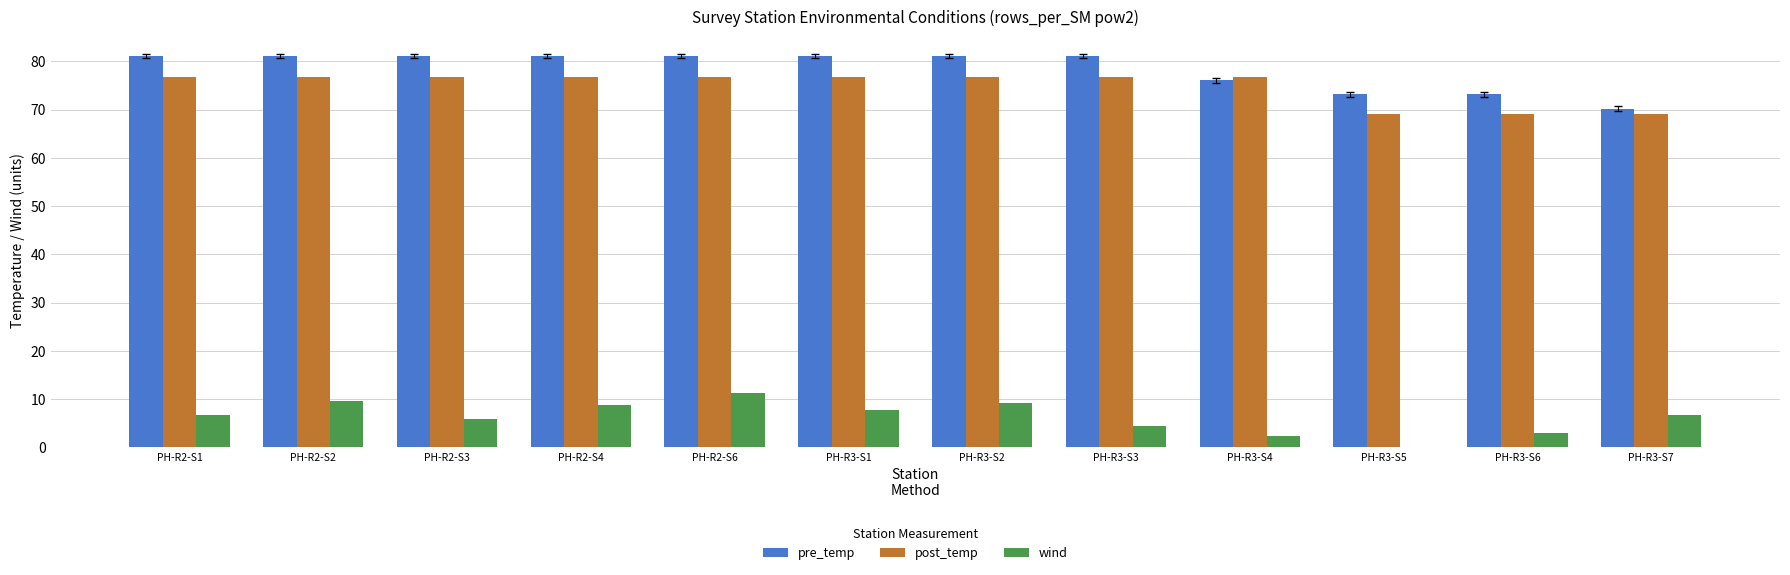

Are the bars horizontal?

No